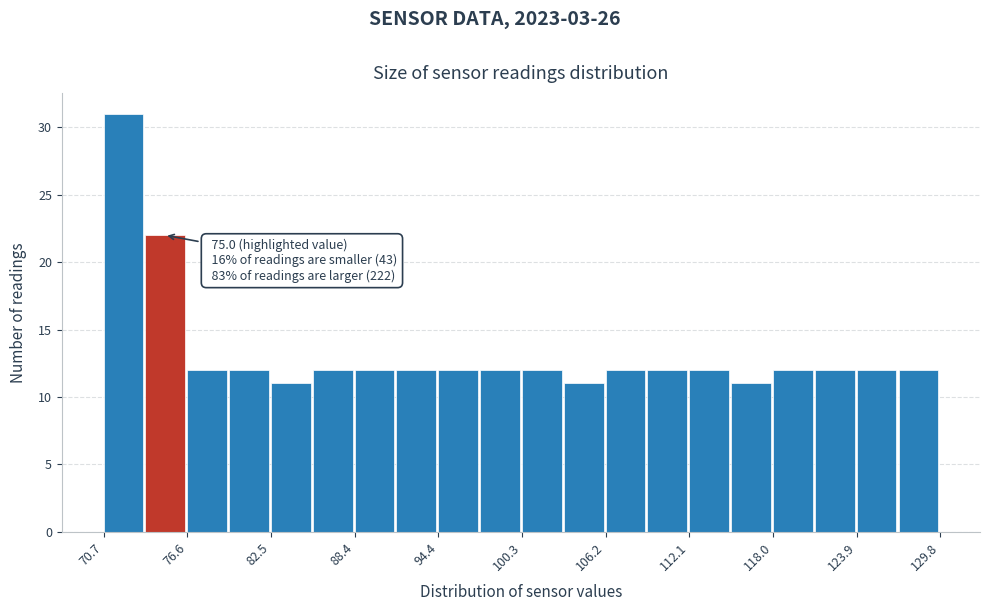

Read against the x-axis, roughly where is the centre of the tallest bar?

72